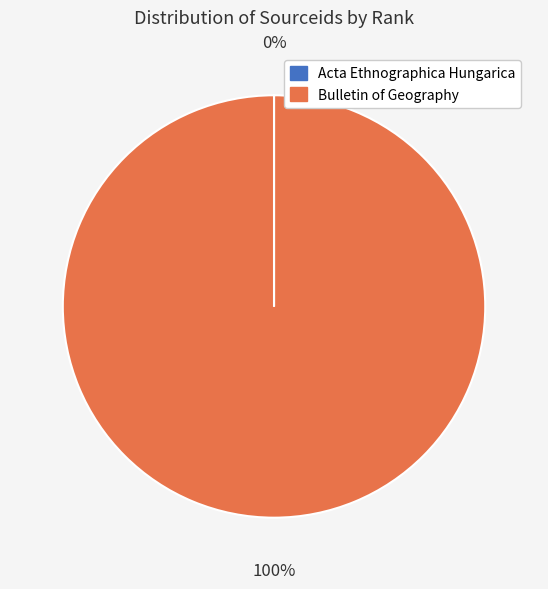

Does Bulletin of Geography represent more than half of the total?

Yes